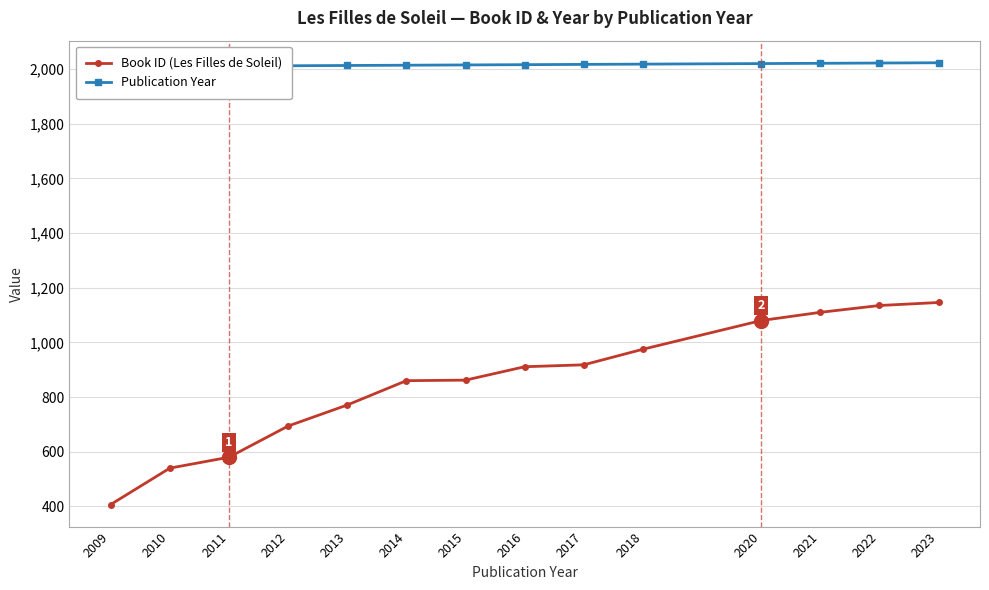

Which series has the widest spread of values?

Book ID (Les Filles de Soleil)